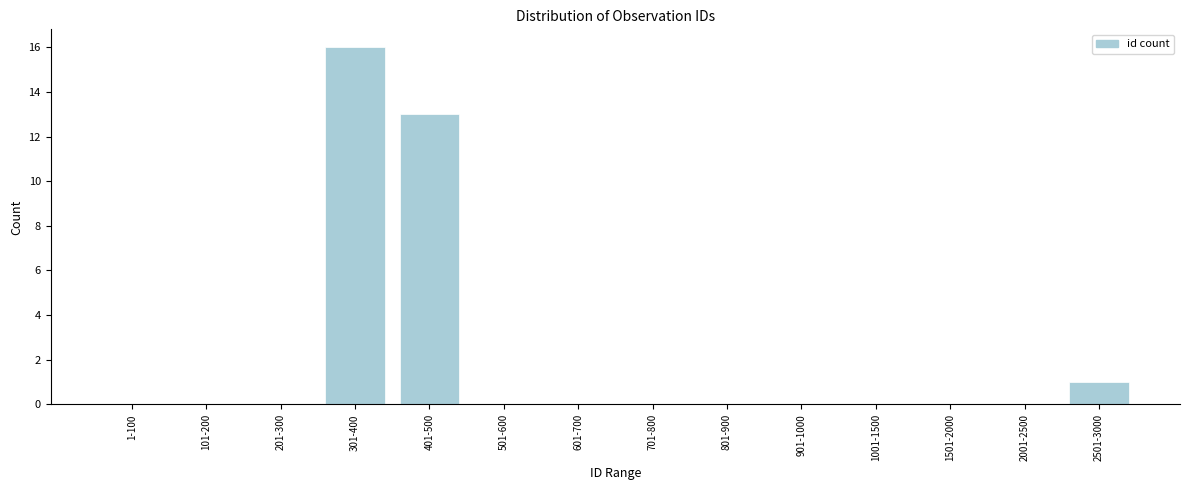

Reading right to left, transcribe all the data shown in this chart.

2501-3000=1	2001-2500=0	1501-2000=0	1001-1500=0	901-1000=0	801-900=0	701-800=0	601-700=0	501-600=0	401-500=13	301-400=16	201-300=0	101-200=0	1-100=0